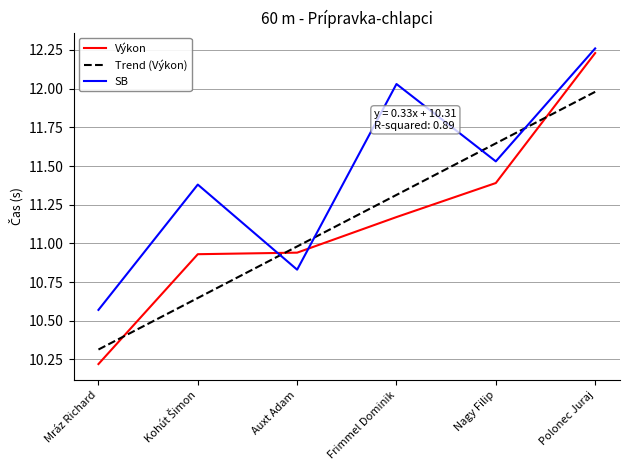

How many data points in Výkon are above 11?

3